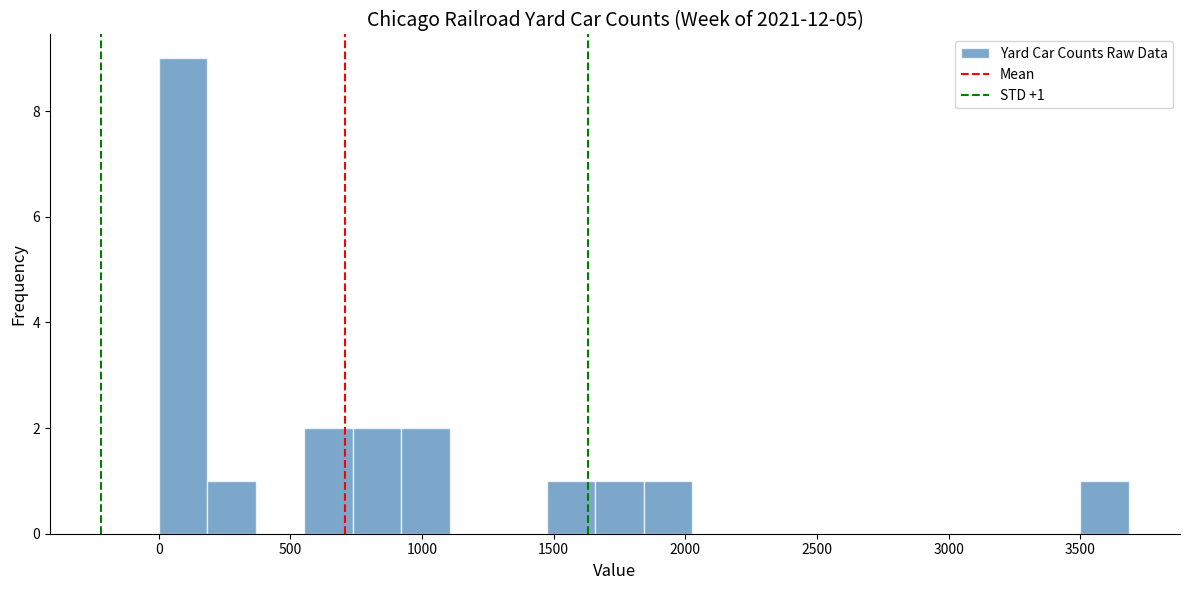

Read against the x-axis, roughly where is the centre of the tallest bar?

100